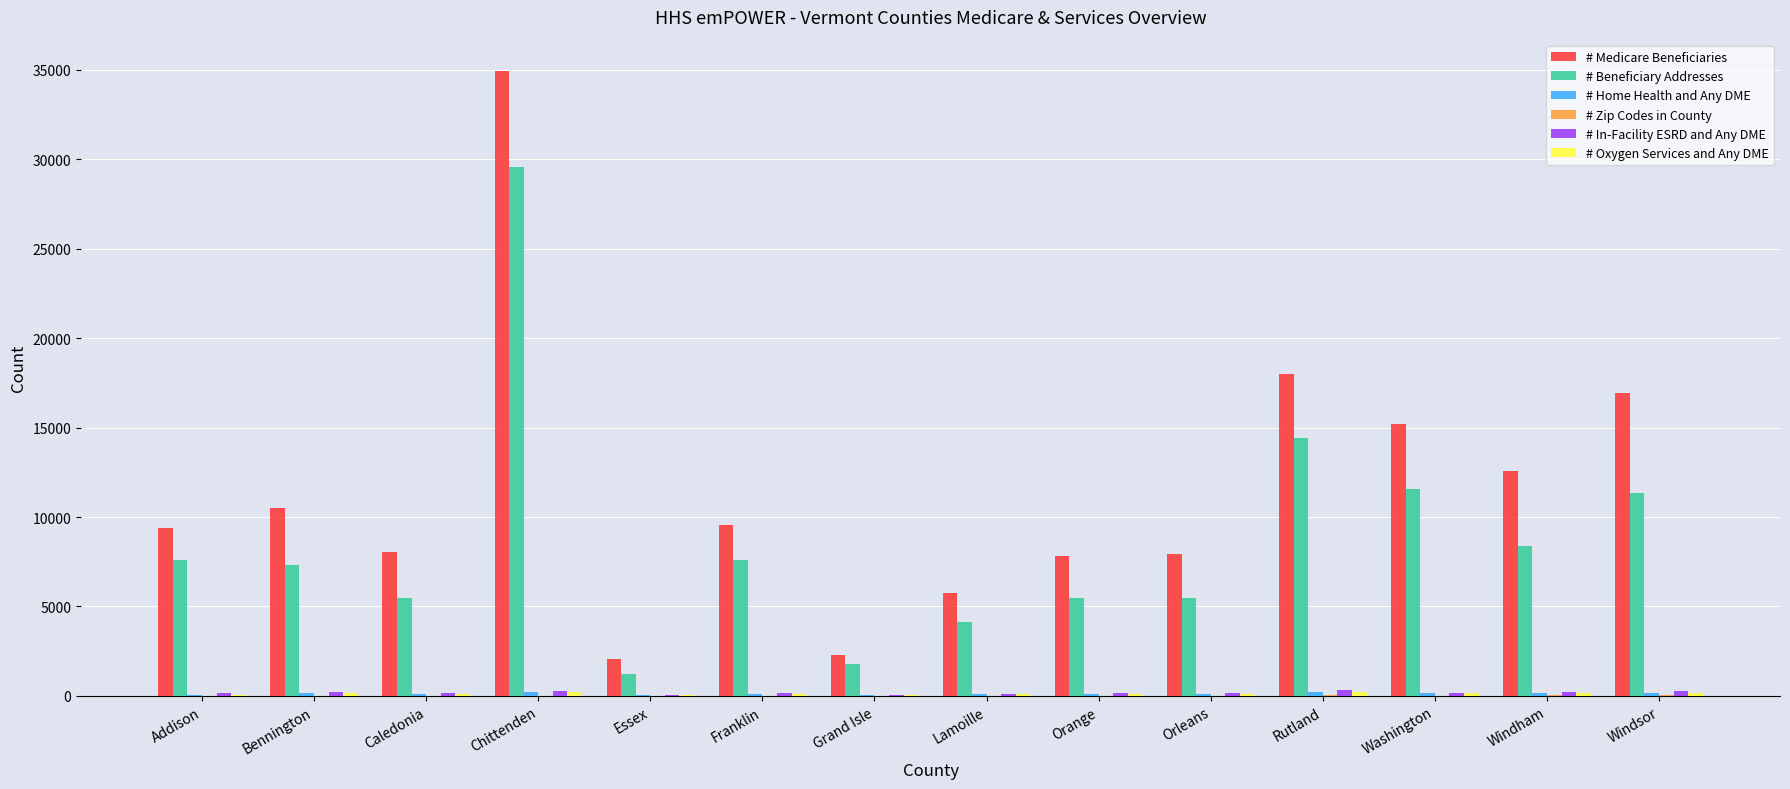

Count the number of categories in the chart.

14